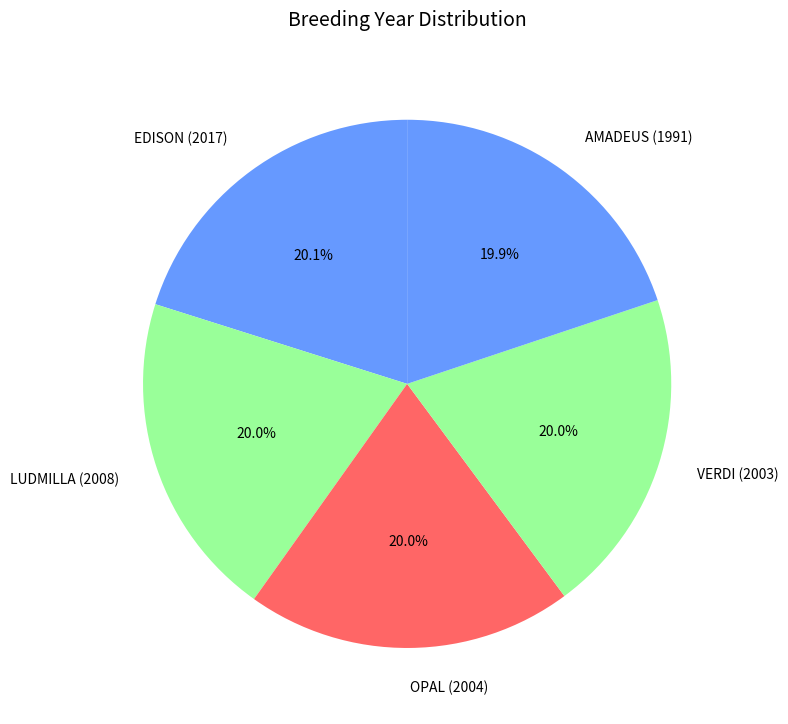

To the nearest percent, what portion does LUDMILLA (2008) represent?

20%